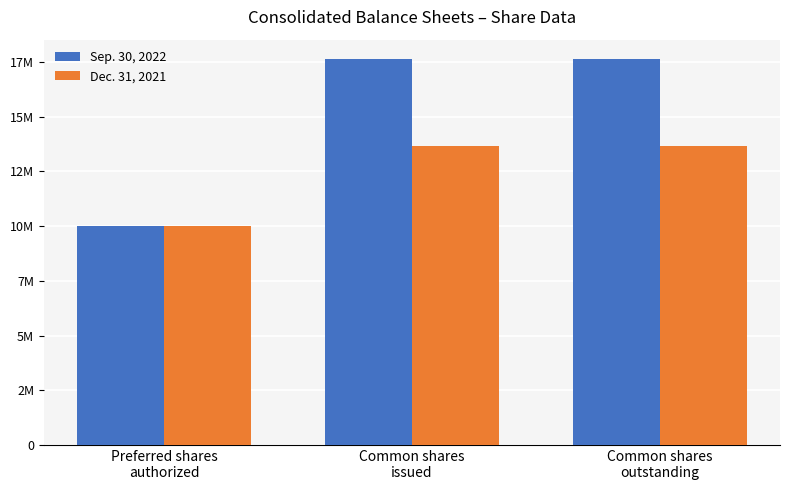

What is the label of the 3rd bar from the left?

Common shares
outstanding